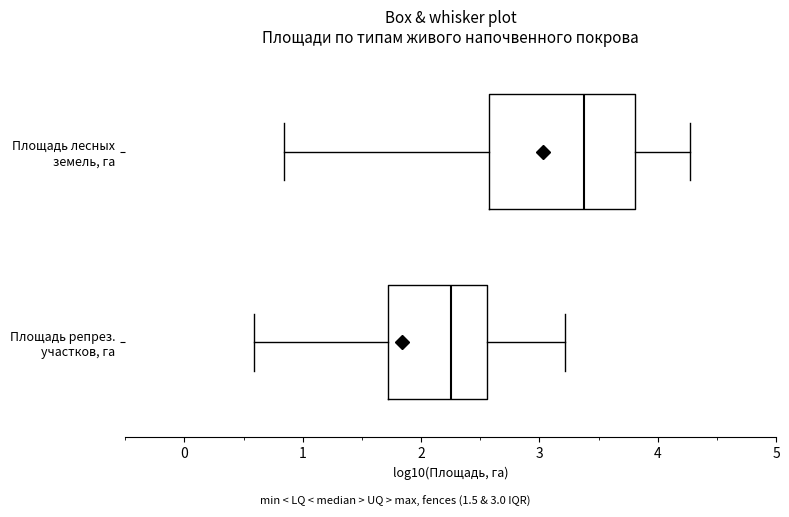

Where does the left whisker of the box for Площадь лесных земель, га end on the x-axis? The values are not printed on the chart, so give them approximately, as read against the axis.

0.8